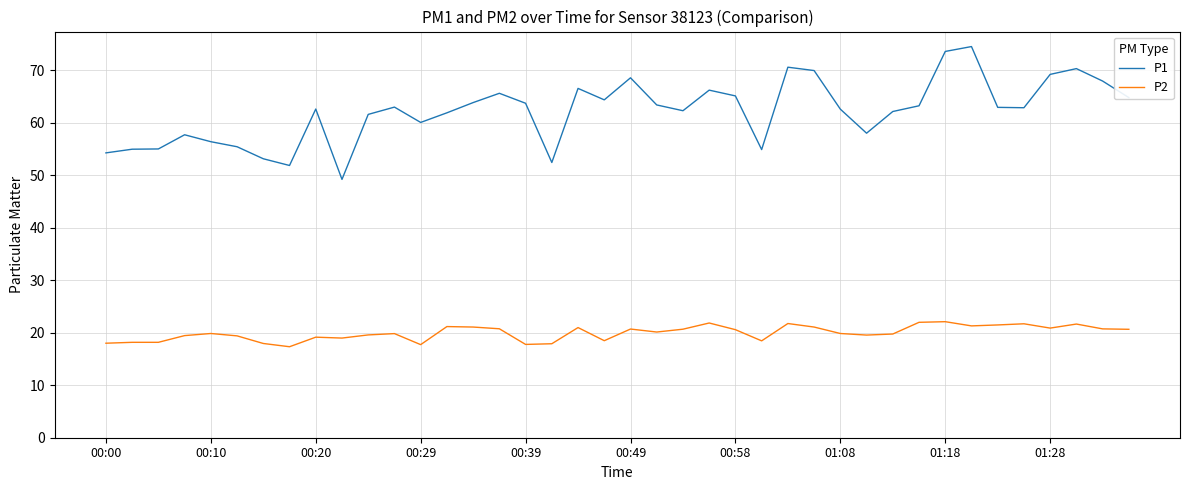

How many series are shown in this chart?

2